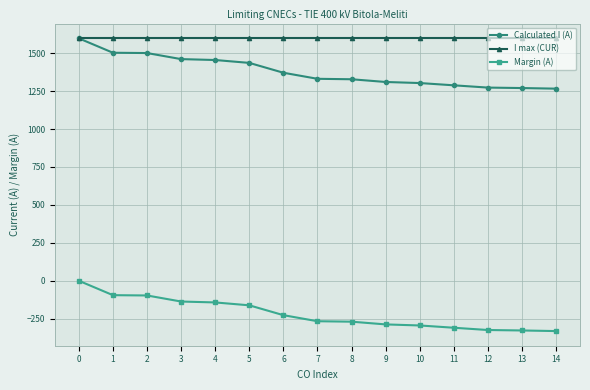

What is the difference between the maximum and second lowest values in the Margin (A) series?

328